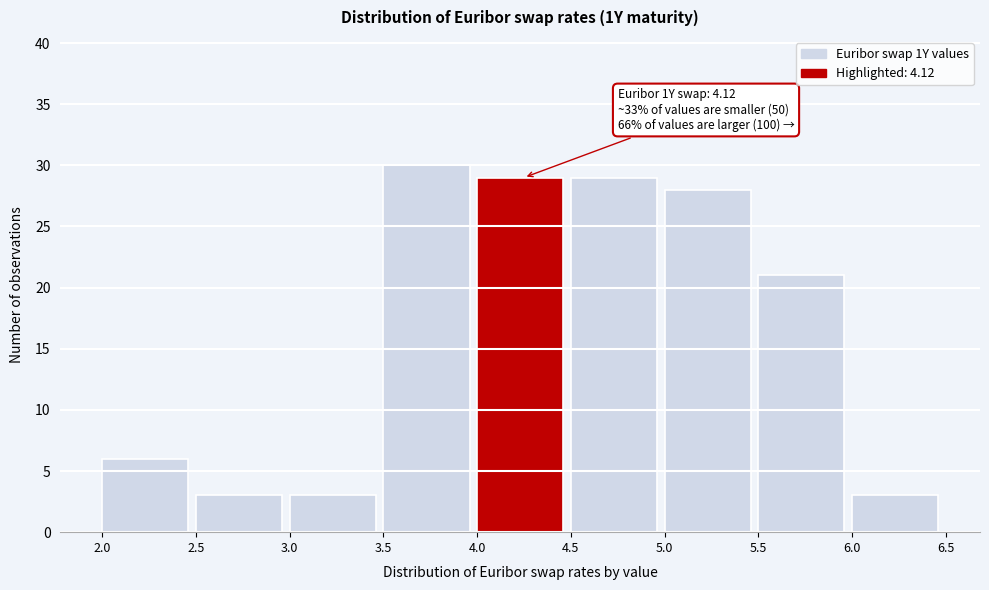

Over which range of the x-axis is the bar tallest?

3.5 to 4.0